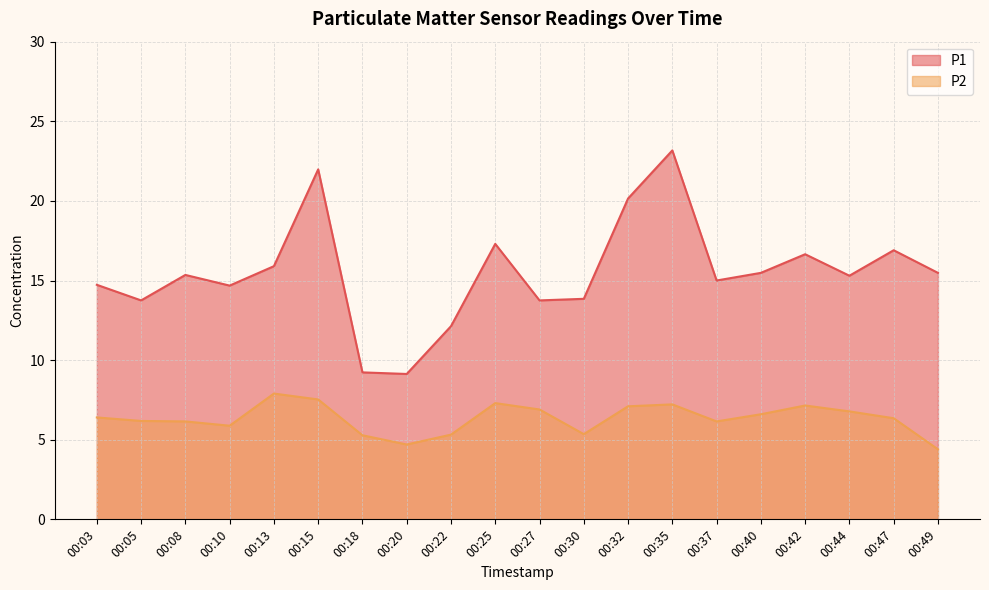

At which category does the chart reach its minimum across all series?

00:49